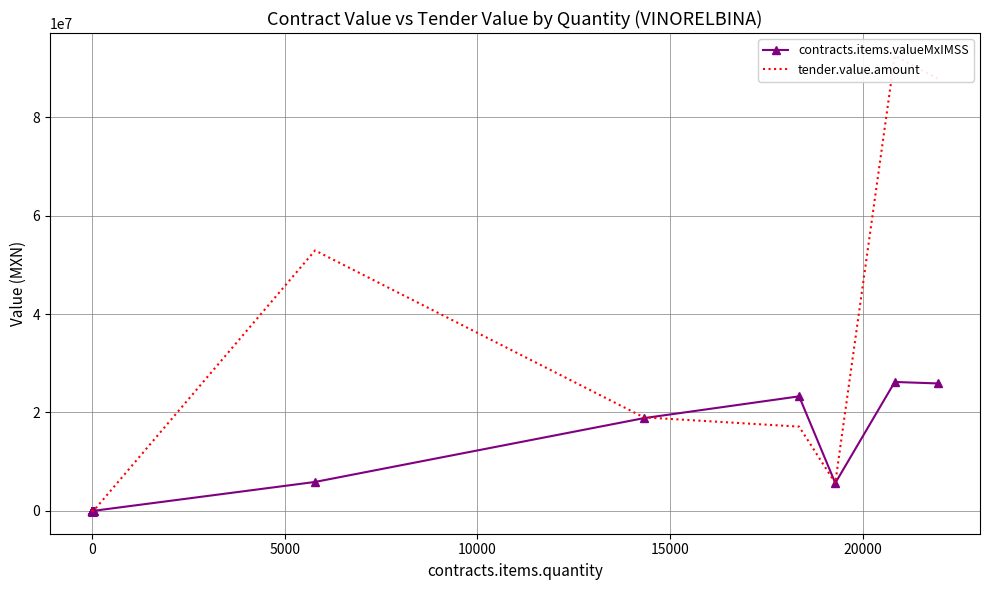

The contracts.items.valueMxIMSS series shows 5406.4 at 20000. True or false?

False